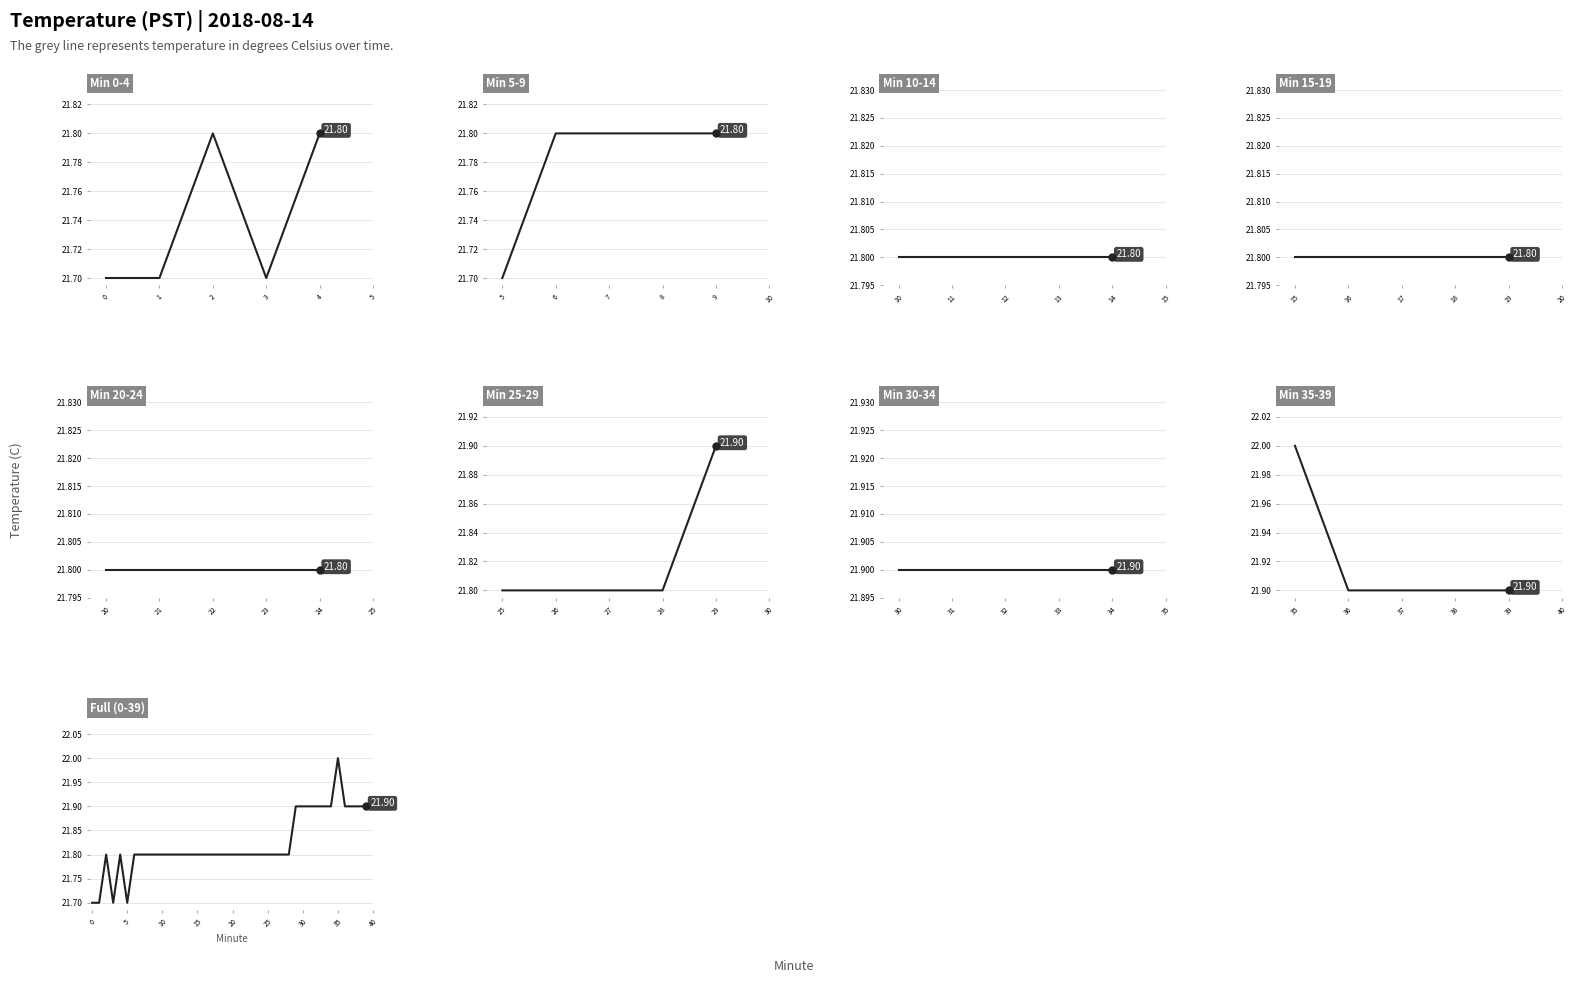

Approximately how many times larger is the value at 26 compared to 22?

1.0